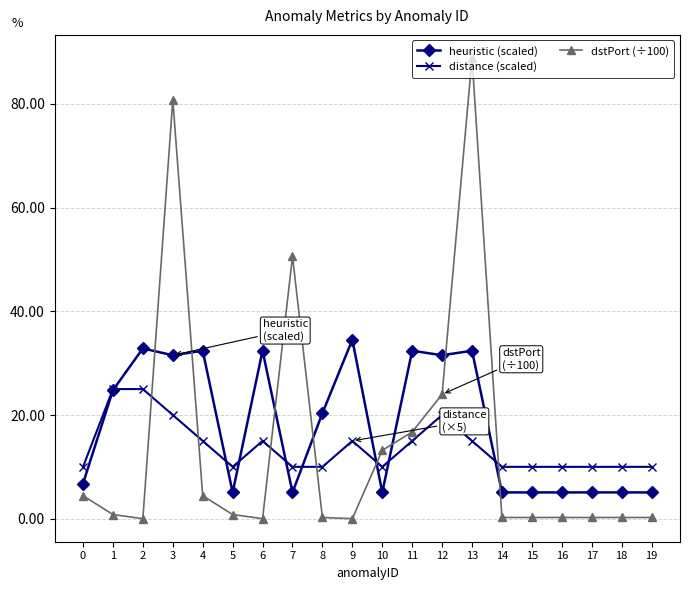

List the series in order of their peak value, highest first.

dstPort (÷100), heuristic (scaled), distance (scaled)